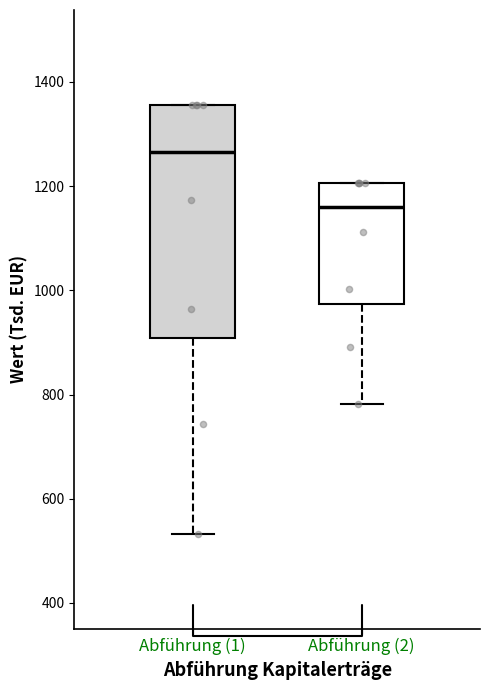

Which box's median line is the highest?

Abführung (1)